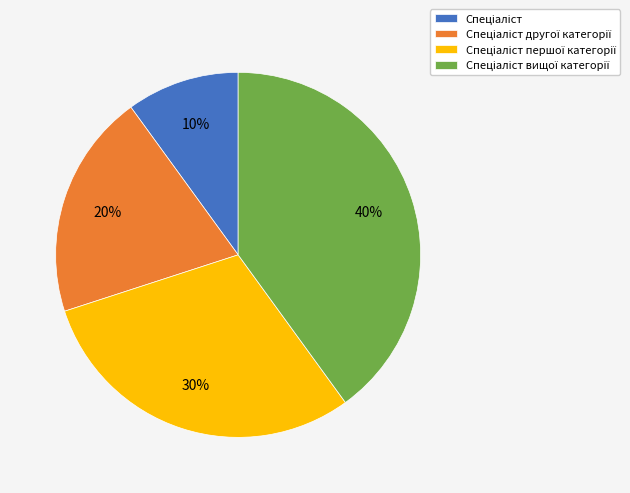

Is there a majority slice in this chart?

No